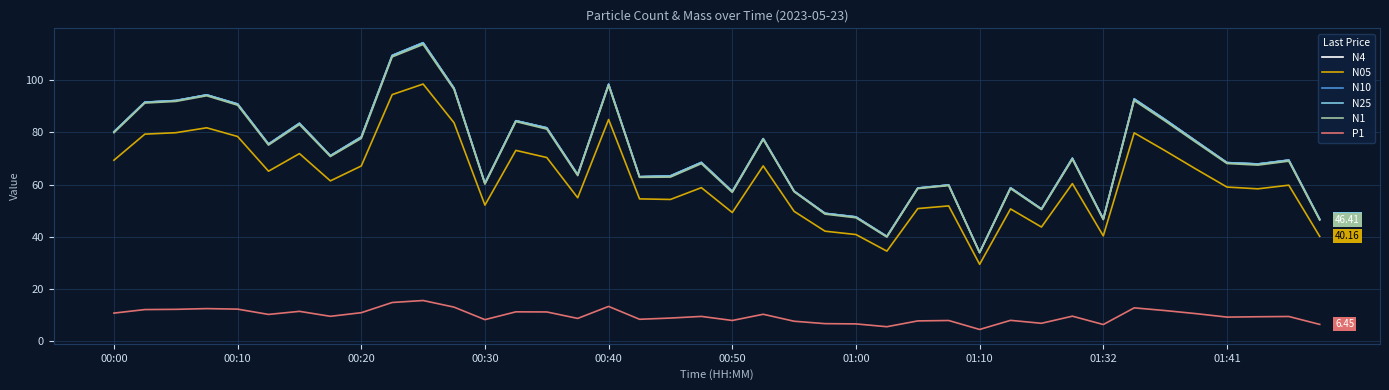

True or false: N10 and N05 cross at least once.

False